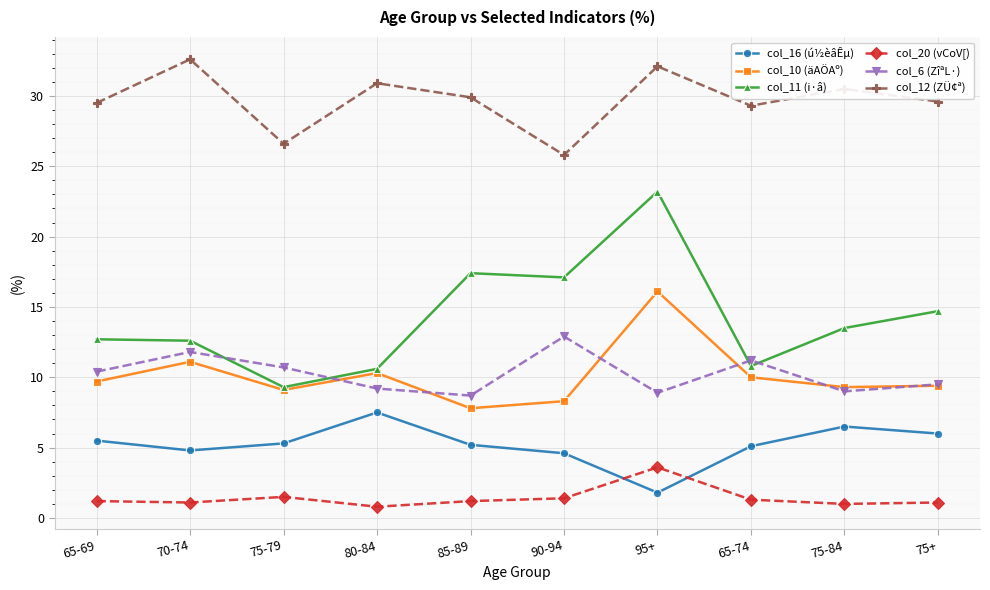

What is the label of the 3rd point from the left?

75-79